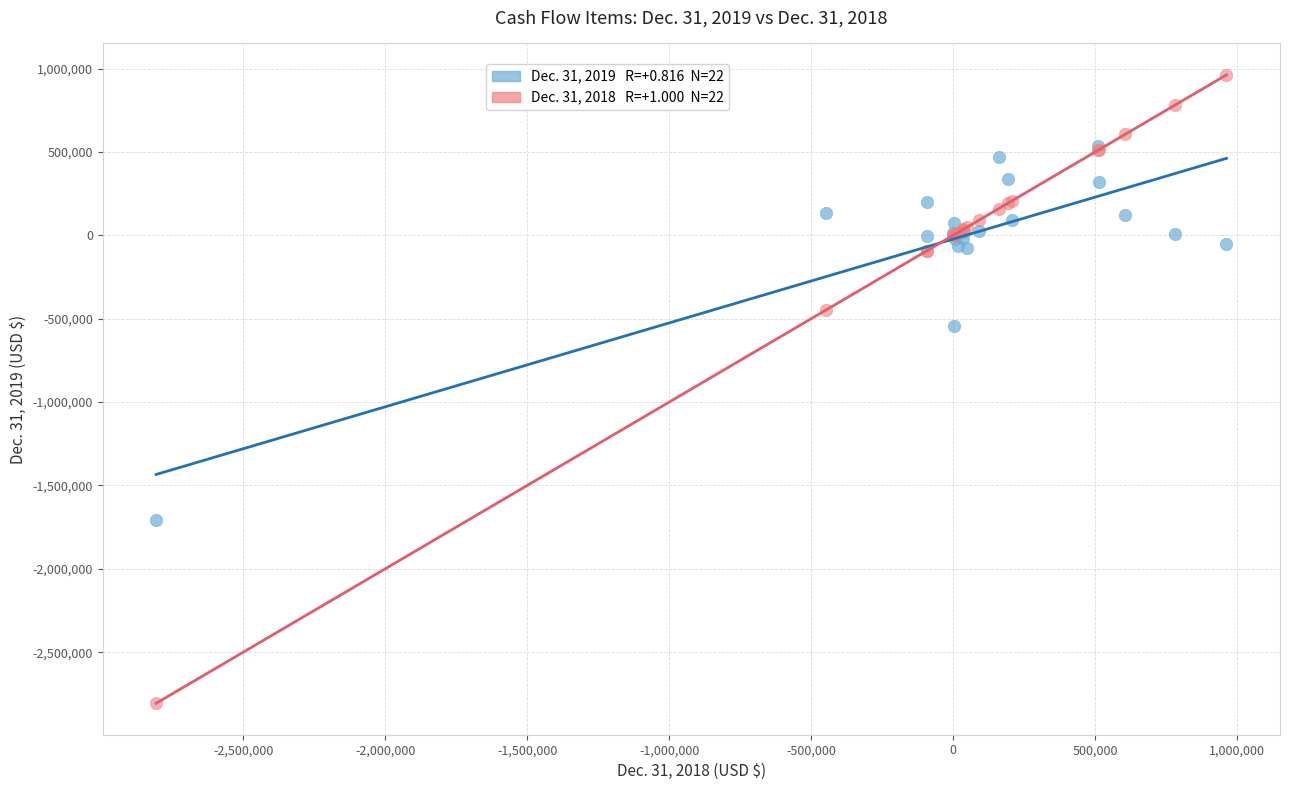

Across all series, what Y value is closest to -921905?

-546517